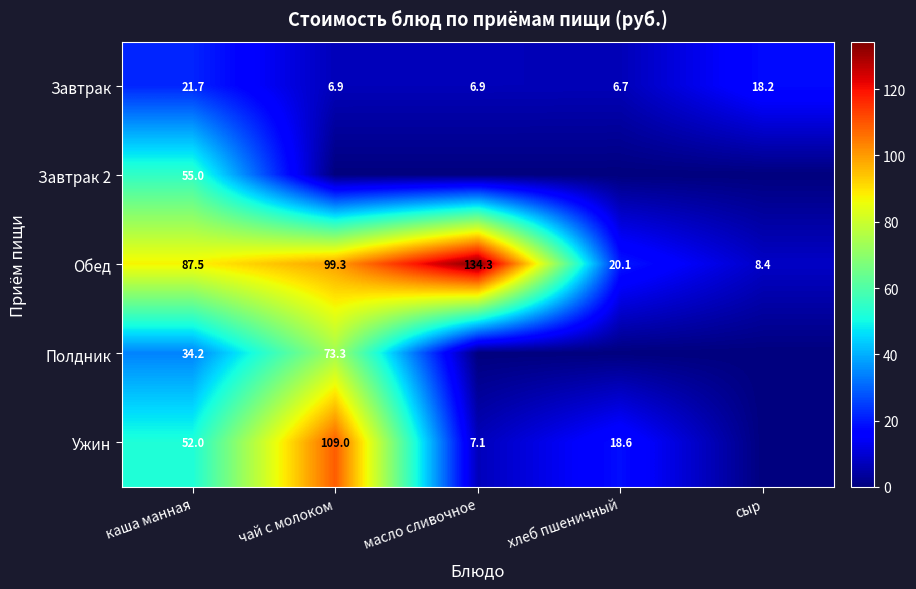

At which category is the sum across all series the highest?

чай с молоком